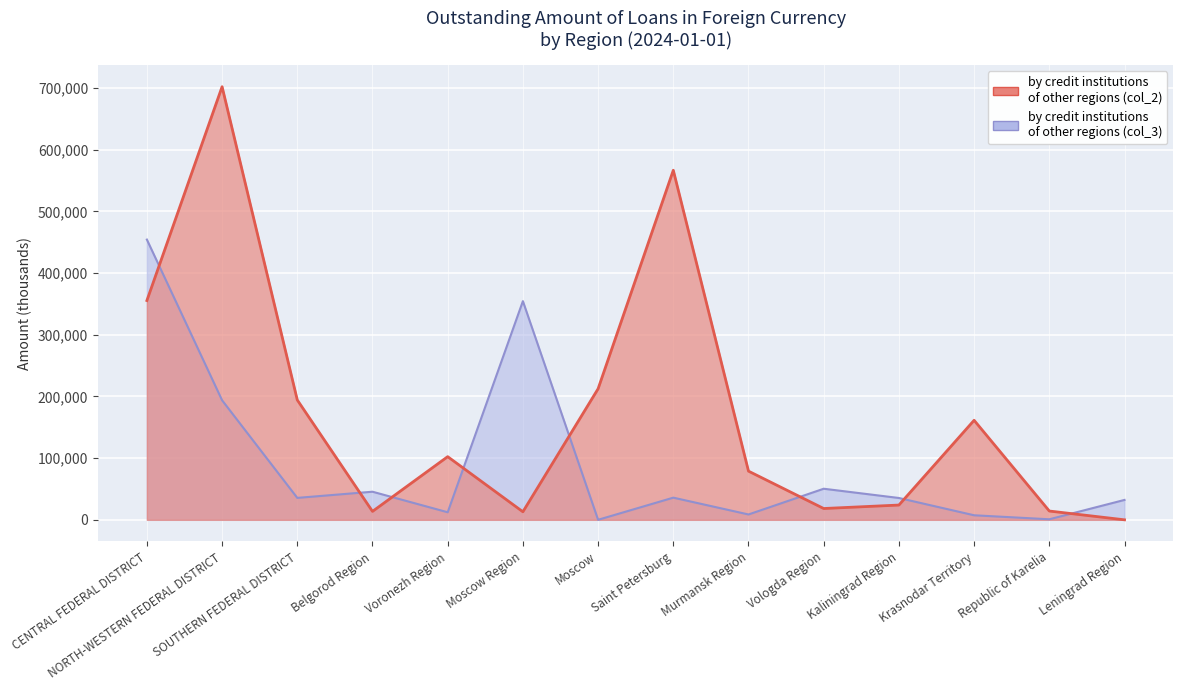

Between Moscow Region and Vologda Region, which series saw the biggest shift?

by credit institutions of other regions (col_3)